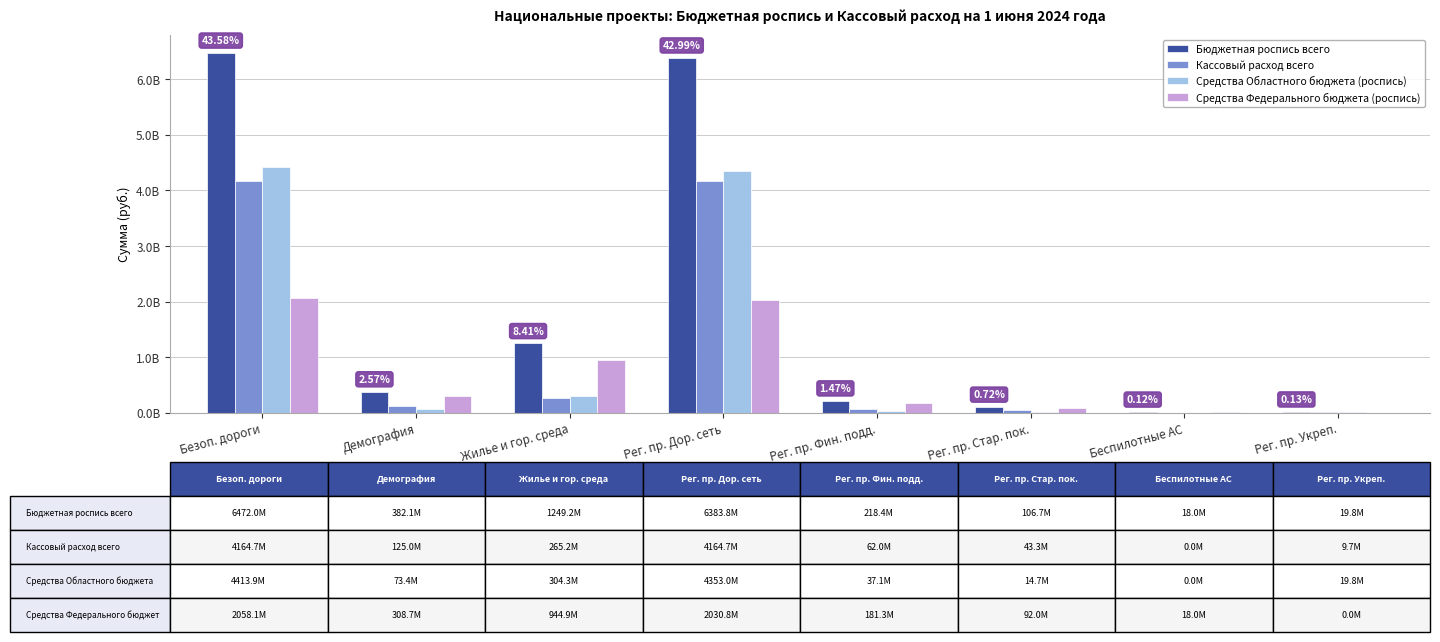

What are all the series names shown in the legend?

Бюджетная роспись всего, Кассовый расход всего, Средства Областного бюджета (роспись), Средства Федерального бюджета (роспись)